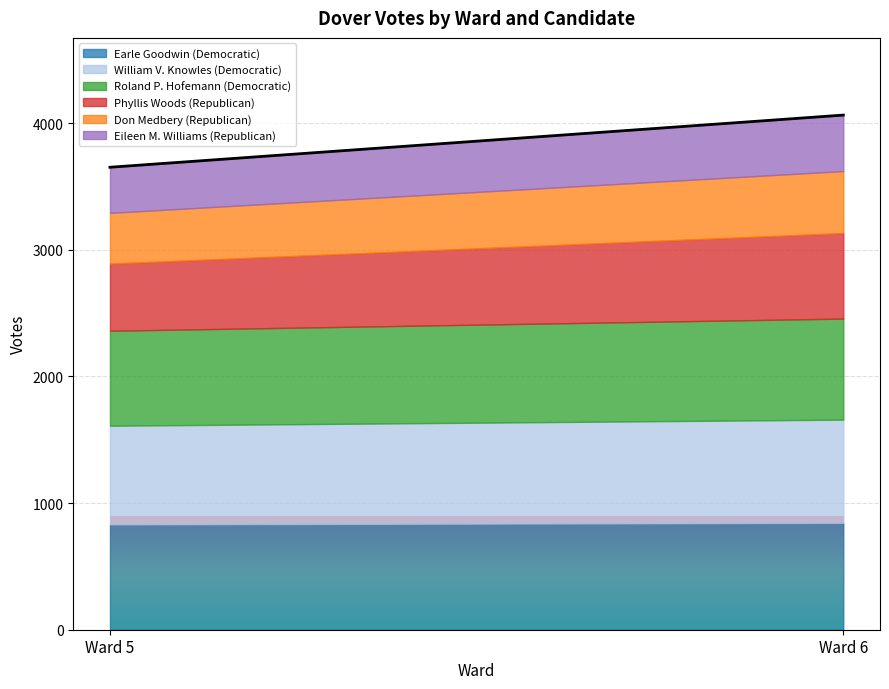

Which series has the widest spread of values?

Phyllis Woods (Republican)